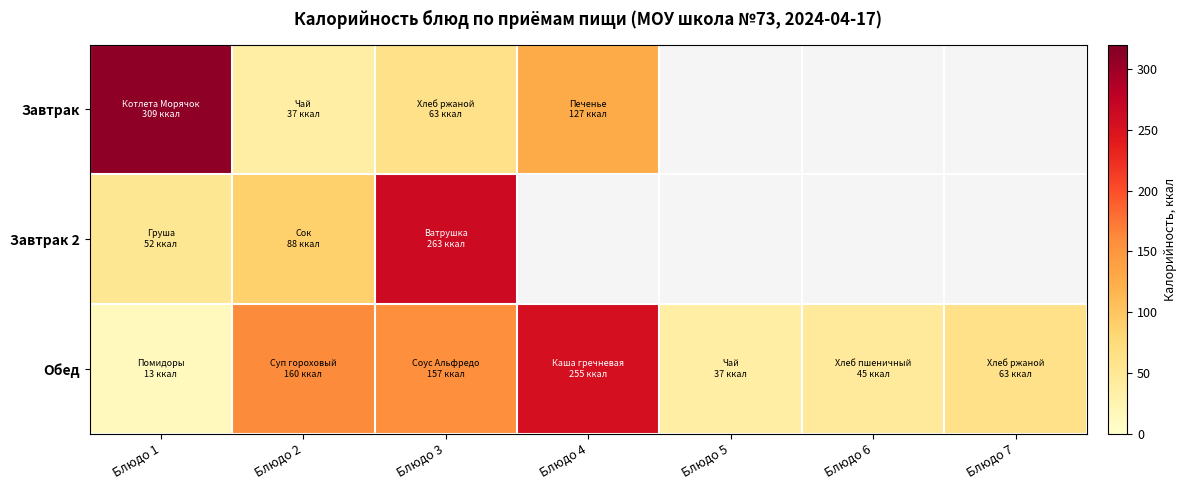

At which label does Завтрак 2 reach its minimum?

Блюдо 1